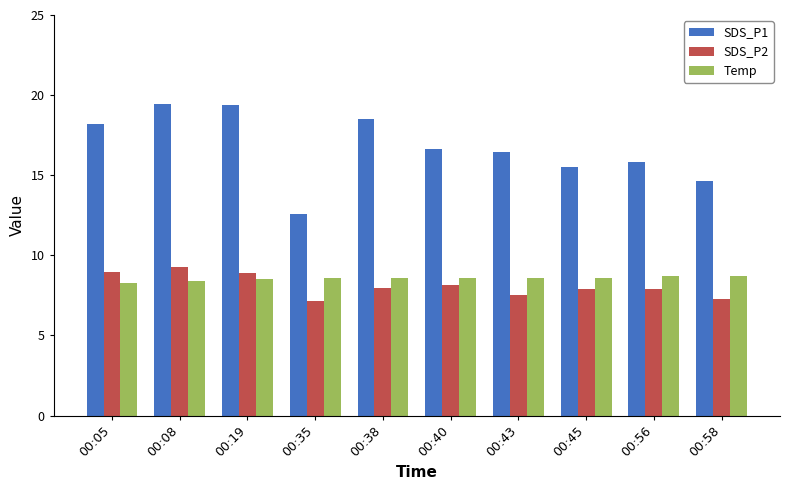

Is the value of SDS_P1 at 00:38 greater than the value of Temp at 00:56?

Yes